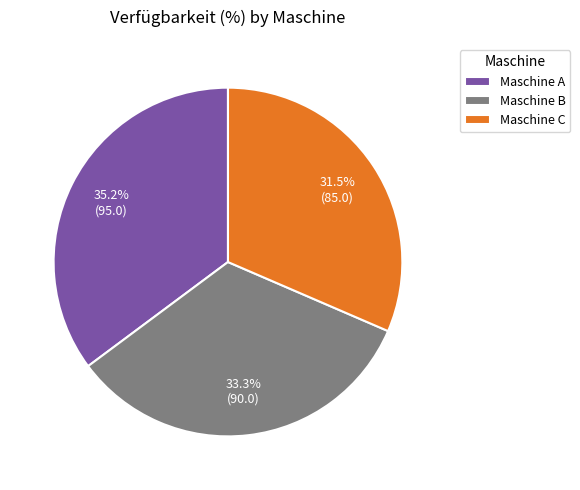

Which has a higher value, Maschine C or Maschine B?

Maschine B